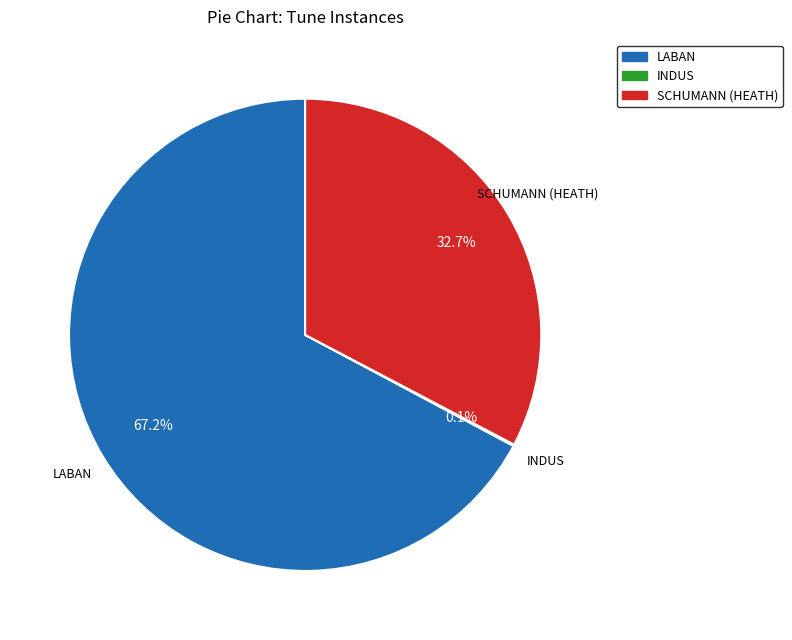

Between LABAN and SCHUMANN (HEATH), which is larger?

LABAN